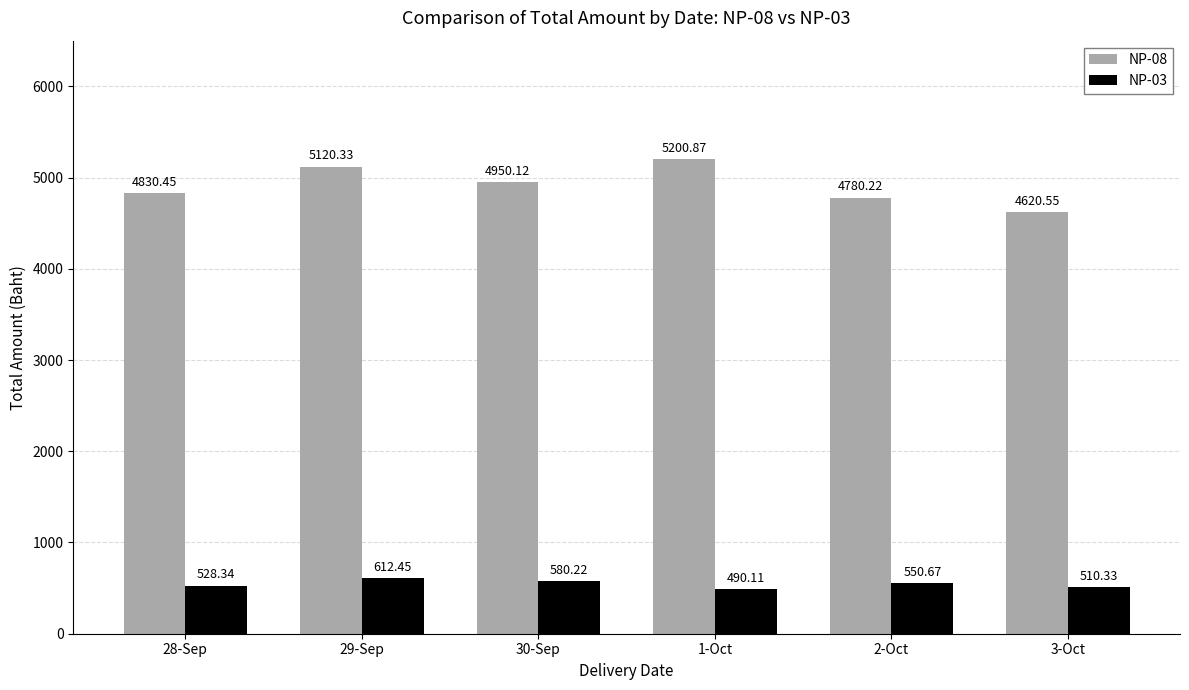

How many bars are there in total?

12